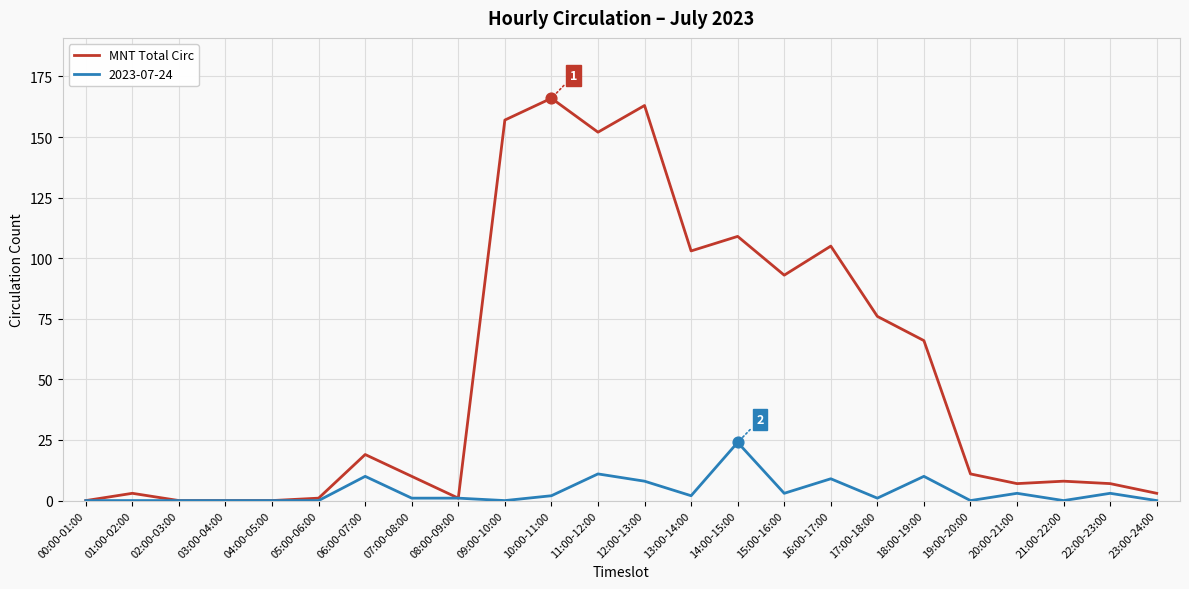

Which series has the largest range (max minus min)?

MNT Total Circ